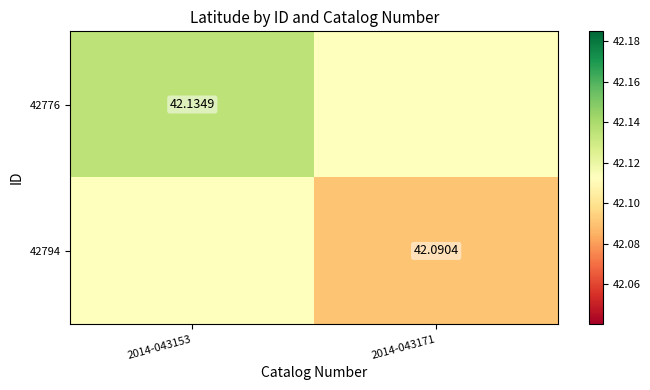

How many data points does each series have?

2